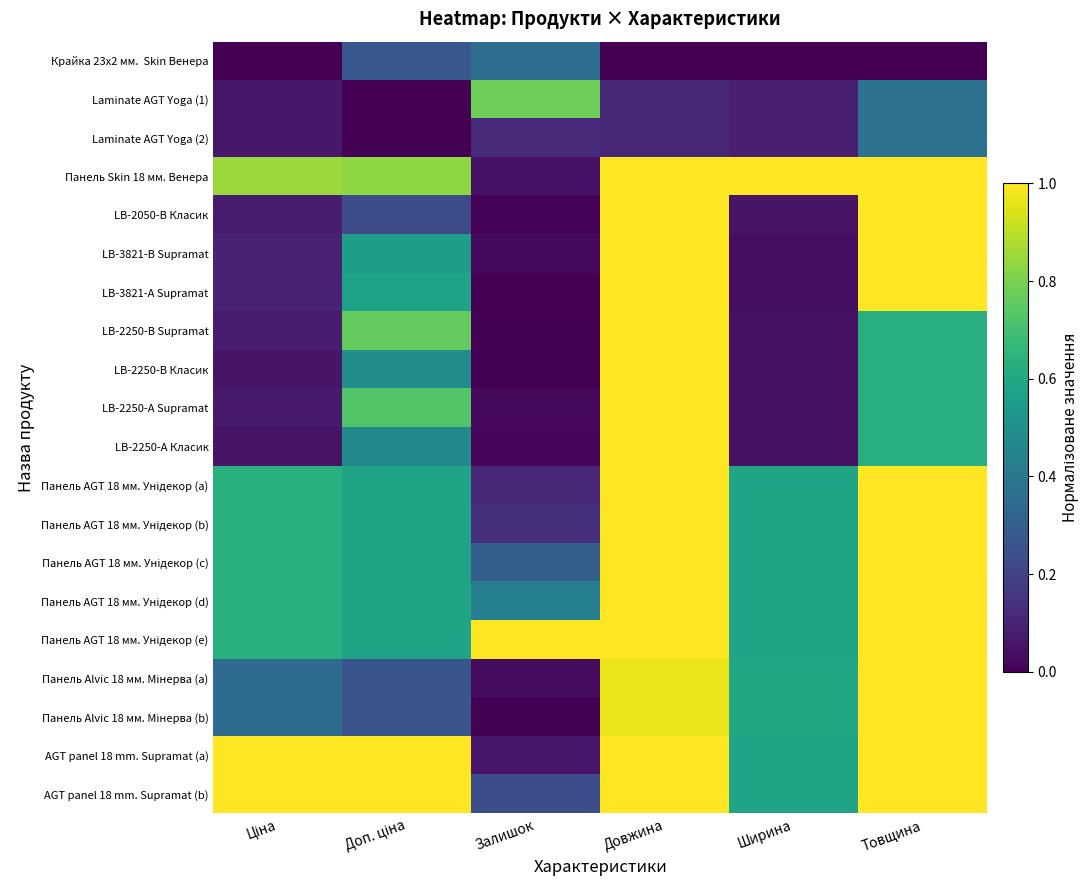

Which series has the largest total across all categories?

AGT panel 18 mm. Supramat (b)